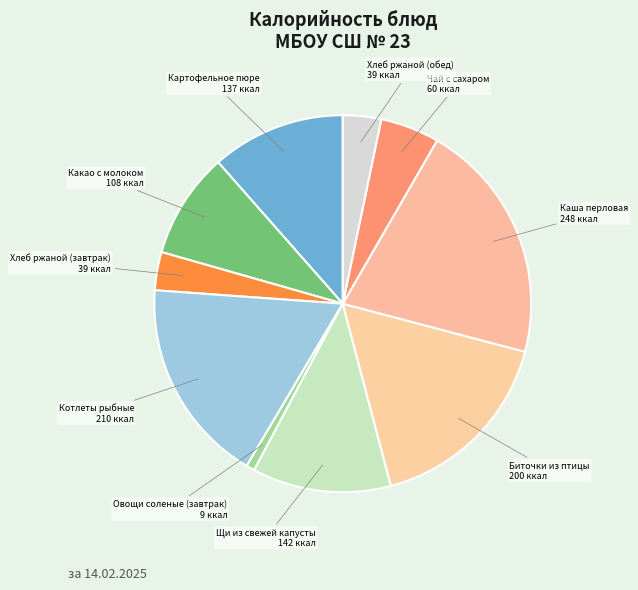

What is the ratio of the value at Картофельное пюре to the value at Хлеб ржаной (завтрак)?

3.5